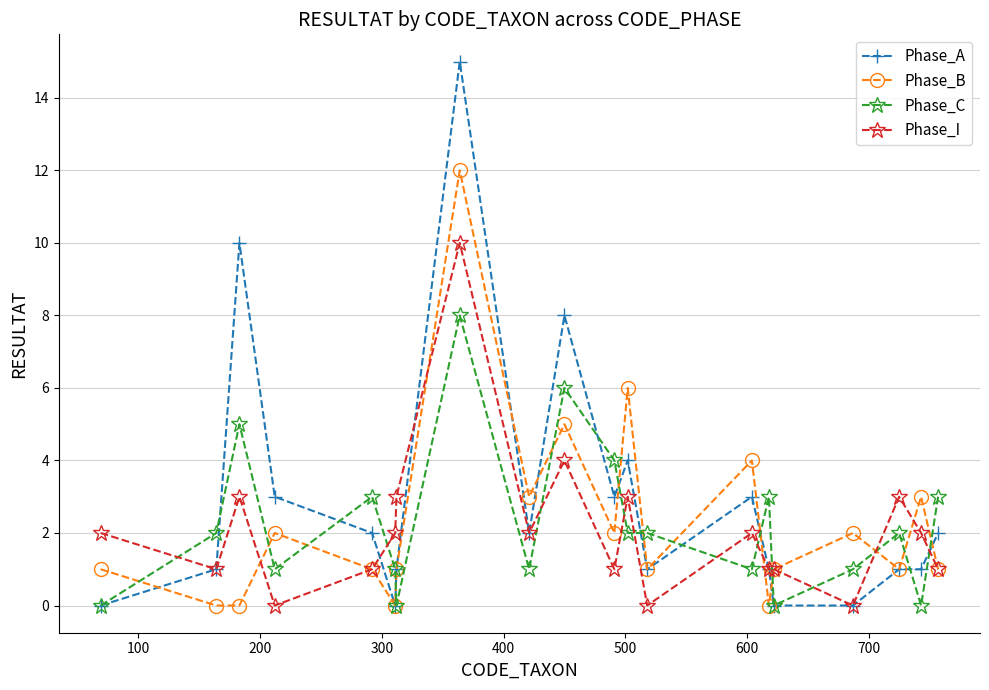

What is the maximum value shown in the chart?

15